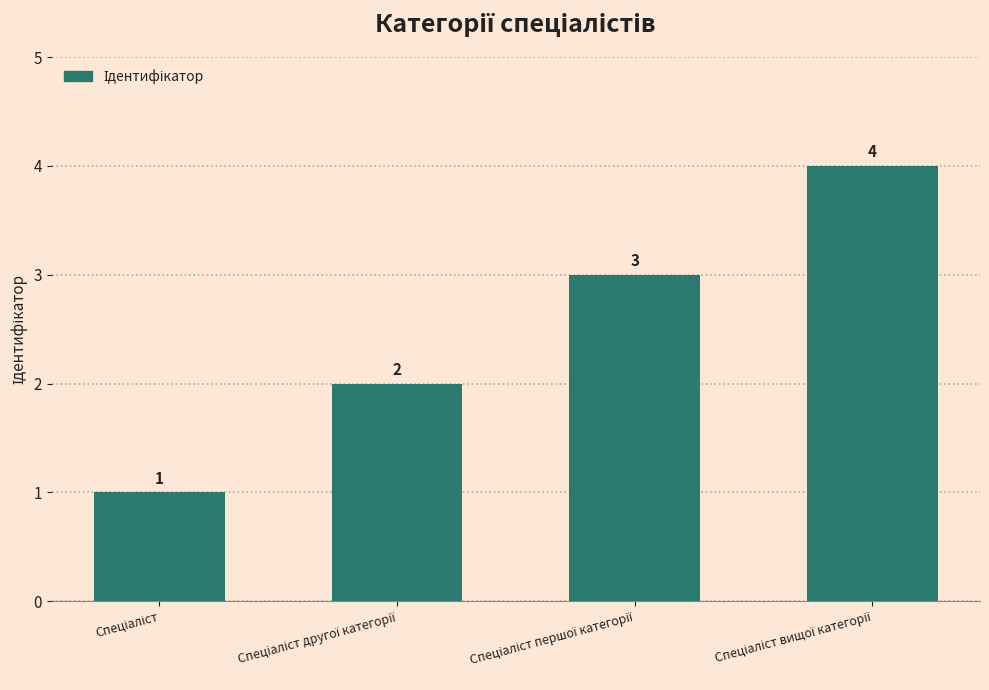

What is the value of the 2nd bar from the left?

2